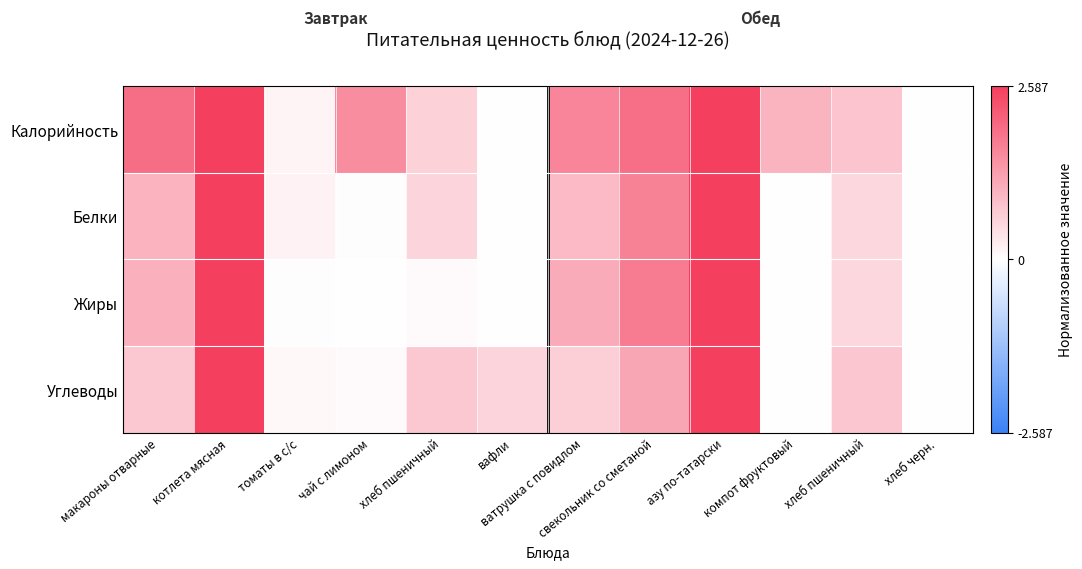

How many series are shown in this chart?

4